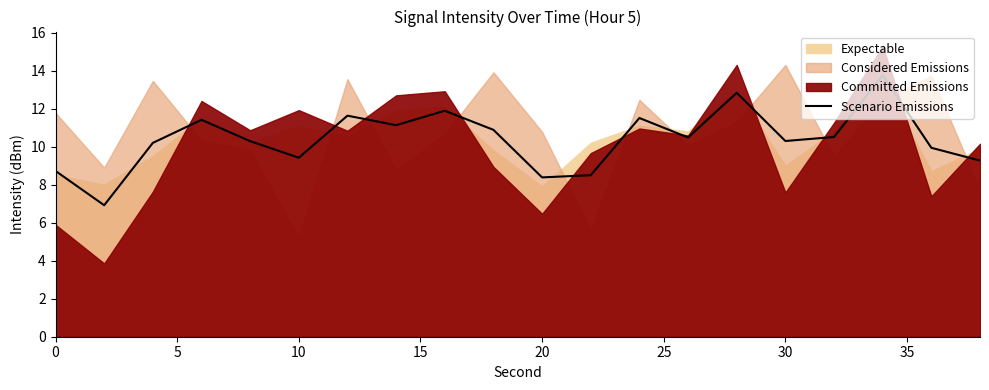

What is the minimum value for Scenario Emissions?

6.9